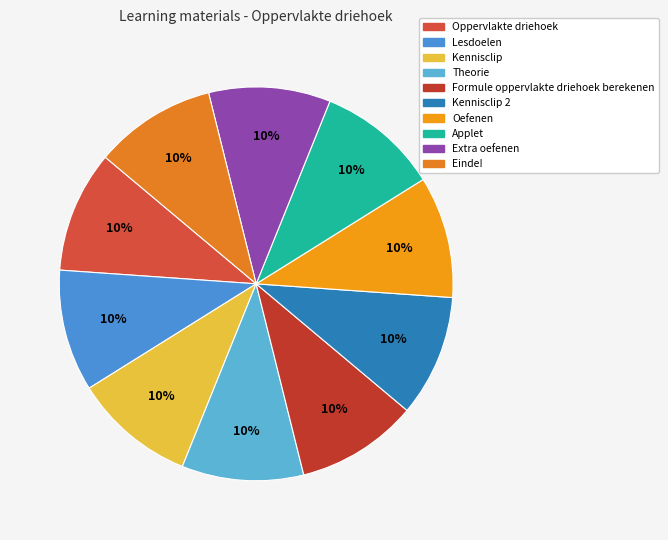

Which slice is the largest?

Einde!